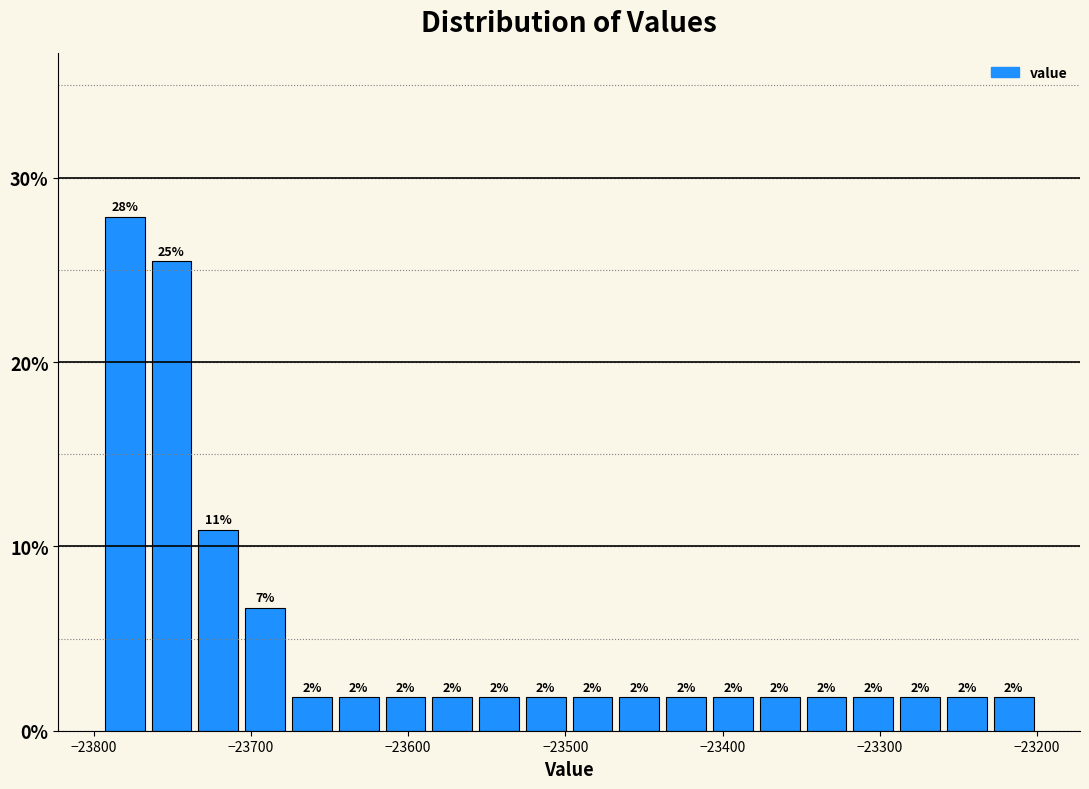

Read against the x-axis, roughly where is the centre of the tallest bar?

-23780